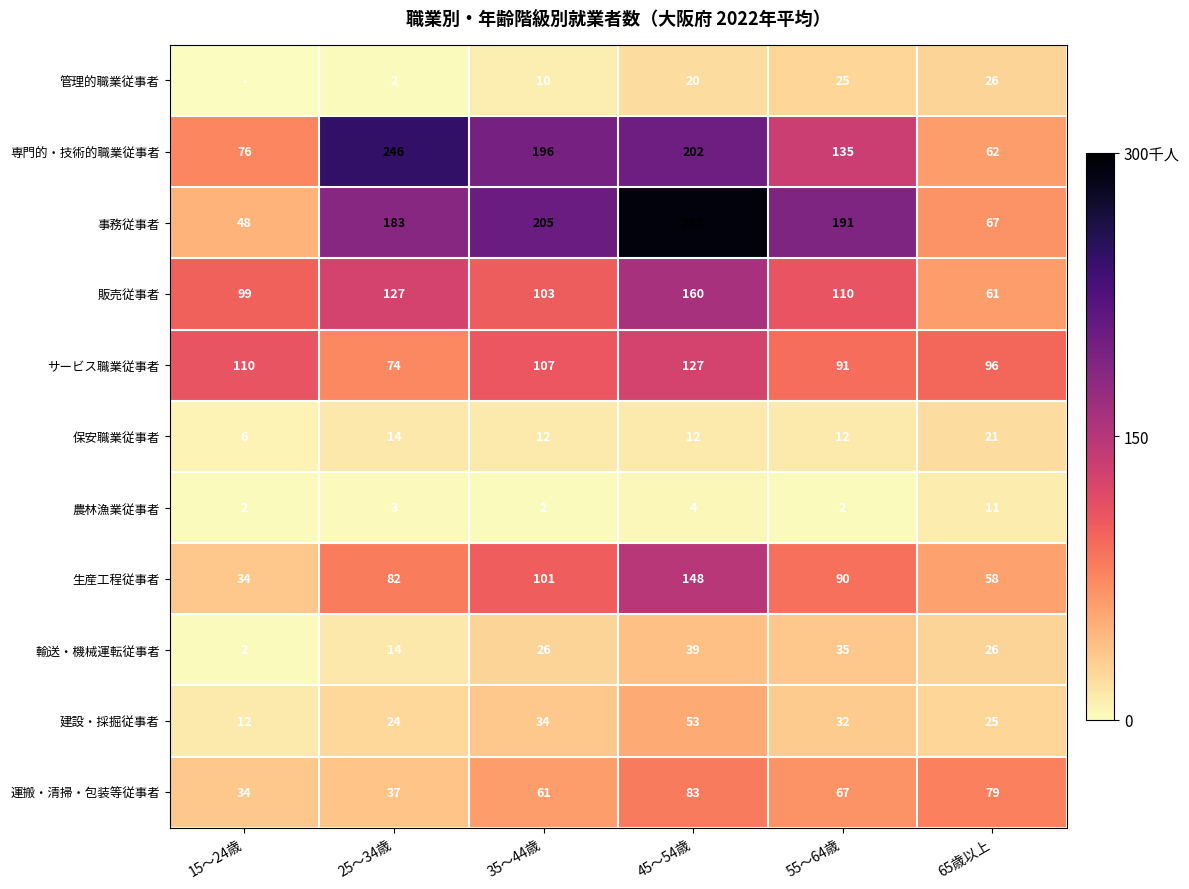

Is the value of 専門的・技術的職業従事者 at 55～64歳 greater than the value of 管理的職業従事者 at 35～44歳?

Yes